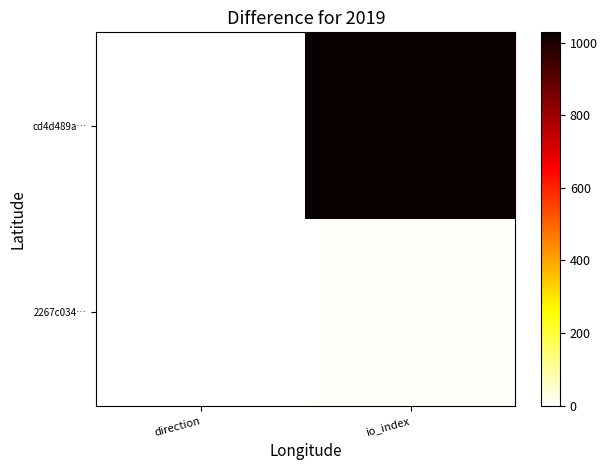

What is the spread (max minus min) of values at io_index?

1022